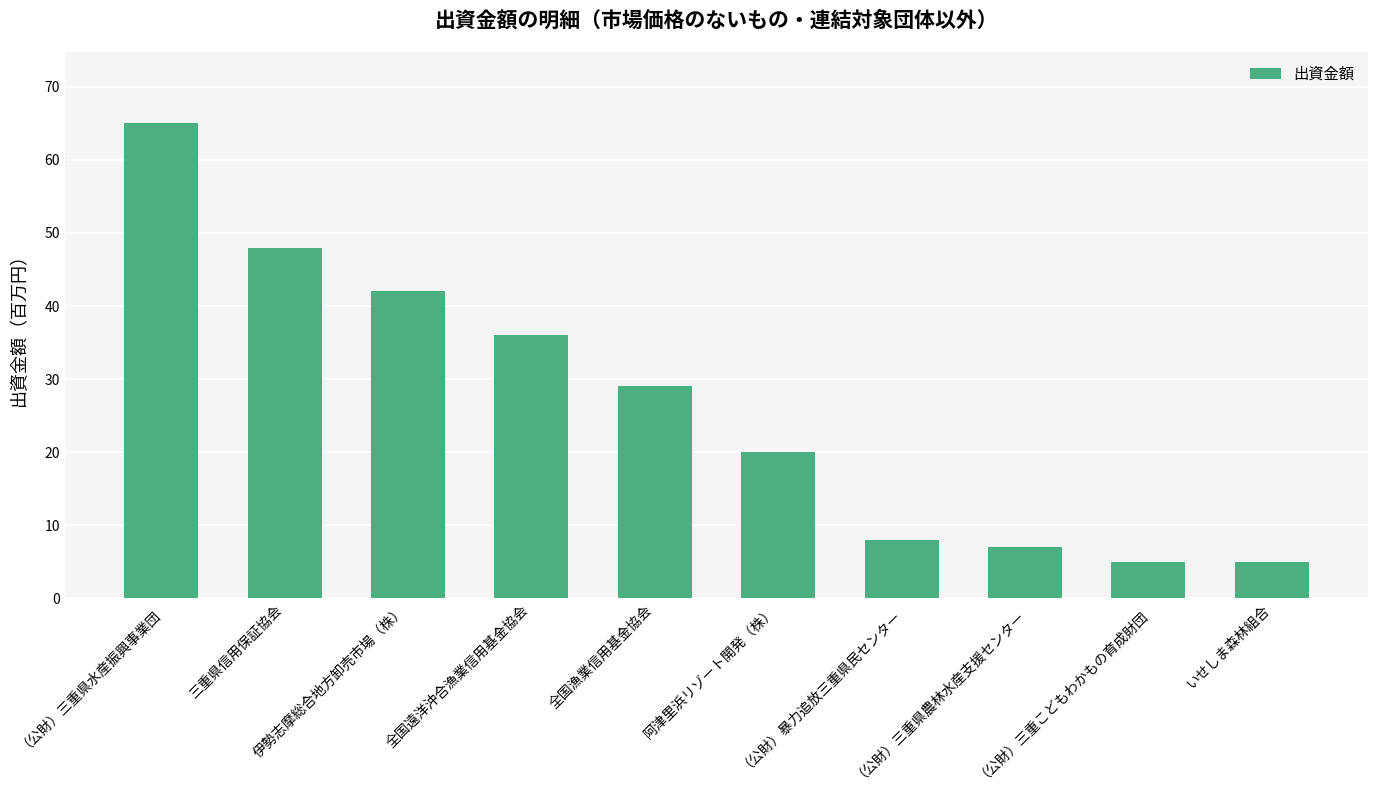

Where is the data nearest to the value 35?

全国遠洋沖合漁業信用基金協会